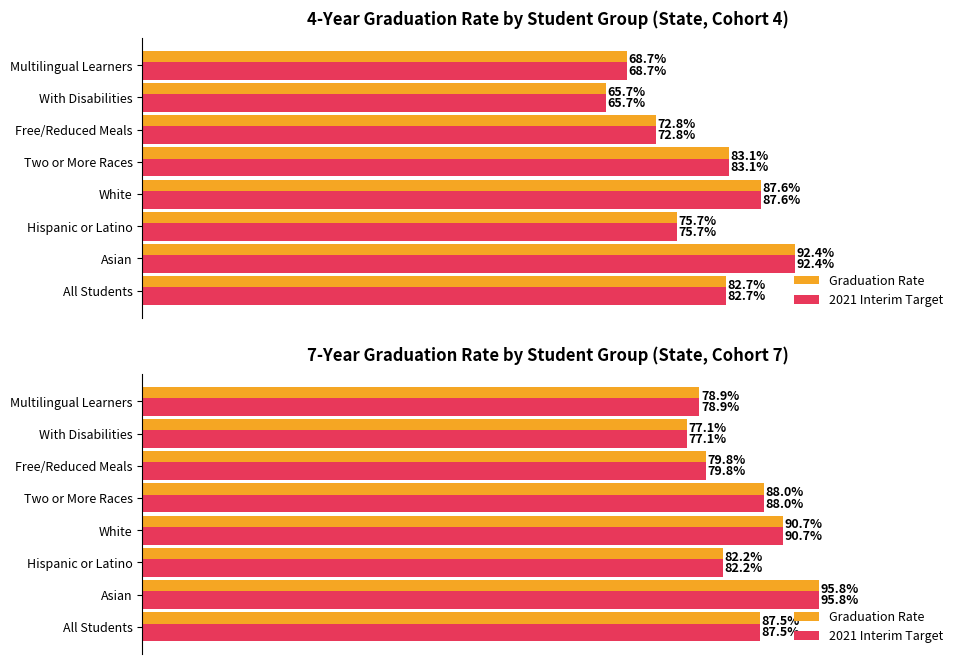

At how many categories does at least one series exceed 0?

8